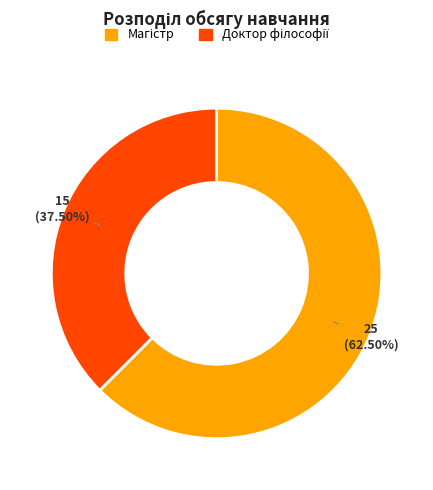

How many slices are in this pie chart?

2